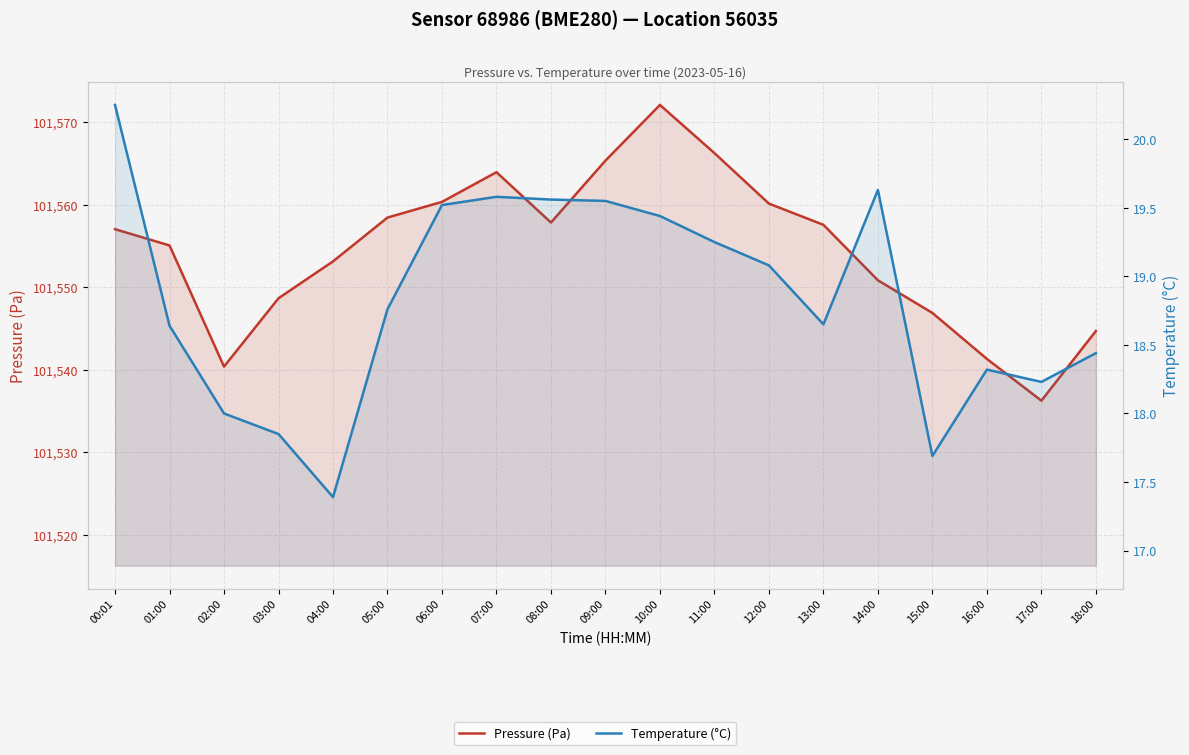

What is the sum of the Temperature (°C) values at 04:00 and 16:00?

35.7